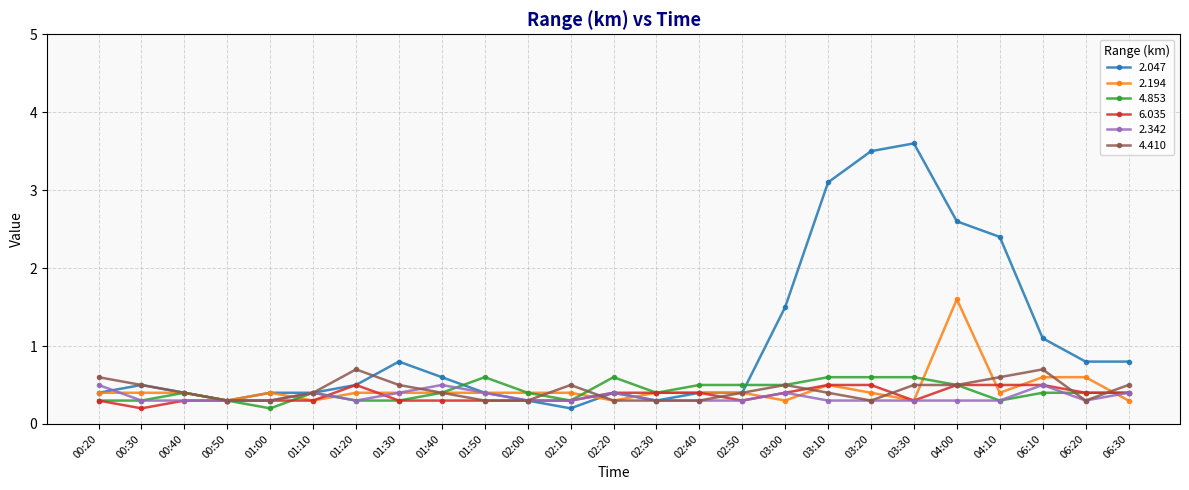

Read the 2.194 value at 03:20.

0.4